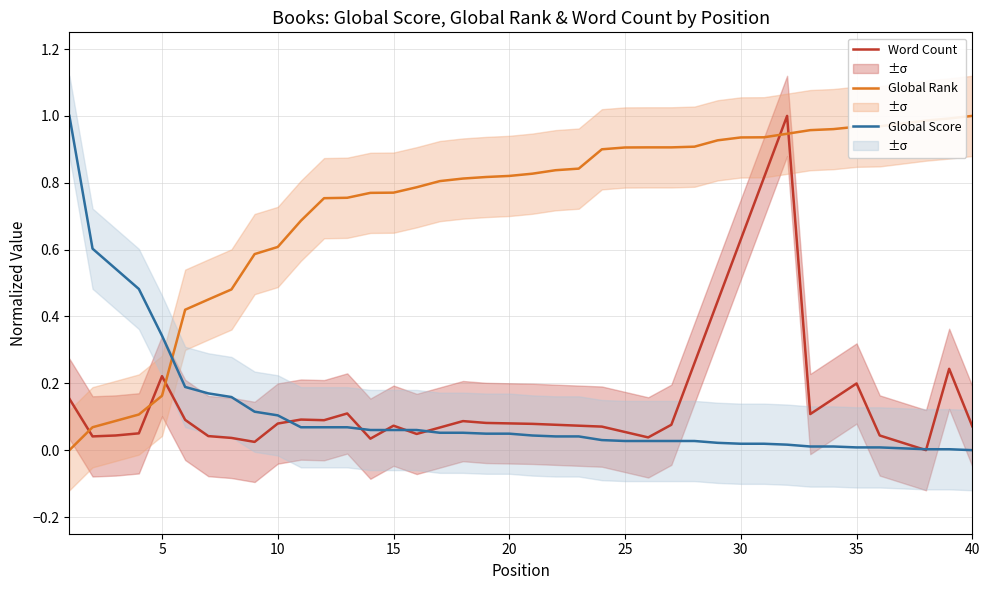

After their last crossing, which series has the higher values: Word Count or Global Rank?

Global Rank